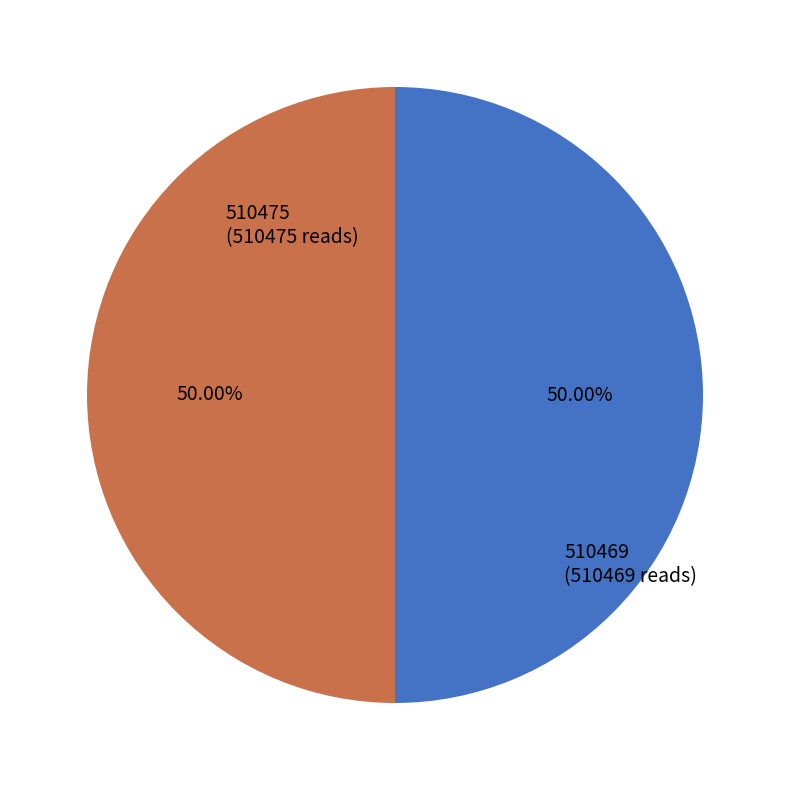

The 510469 slice represents 65% of the pie. True or false?

False